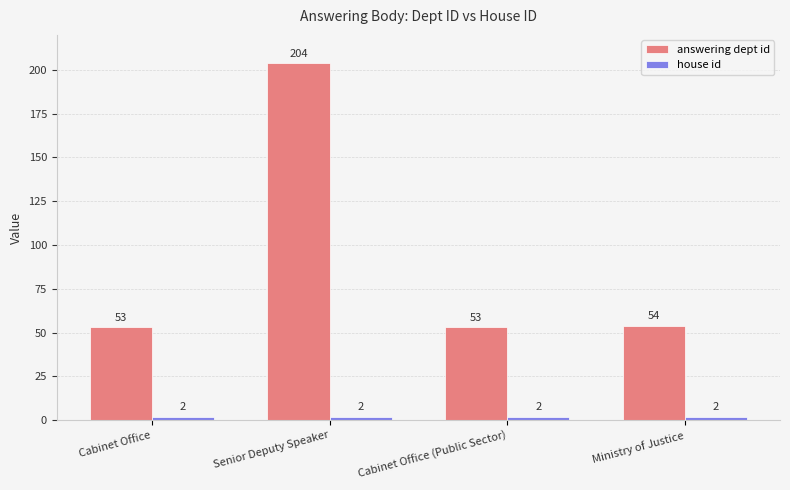

The value of answering dept id at Cabinet Office (Public Sector) is 82. True or false?

False